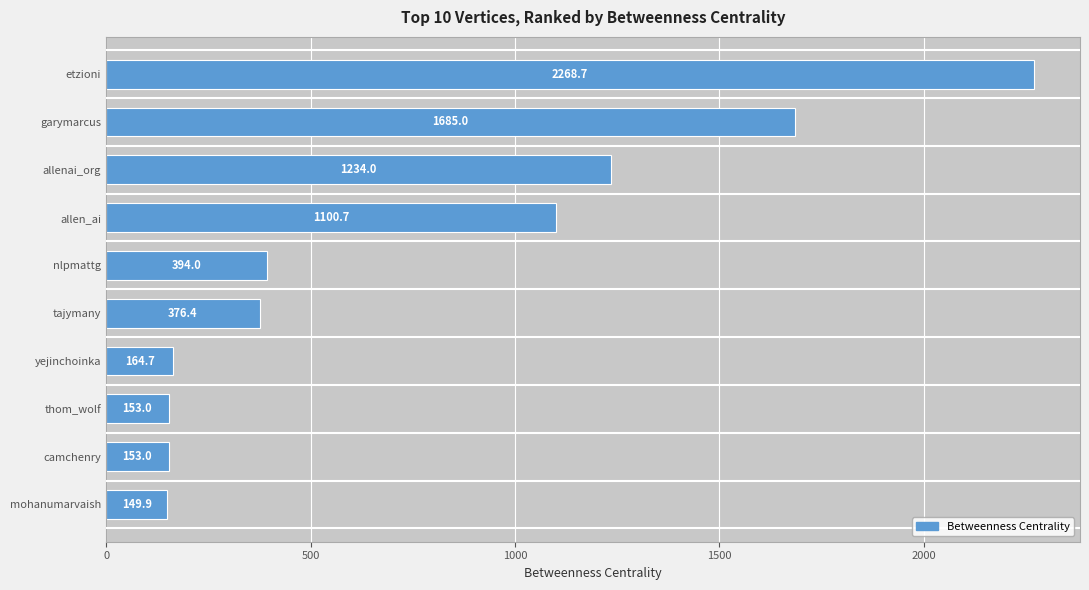

Reading bottom to top, list all the values displayed in this chart.

mohanumarvaish=149.9	camchenry=153.0	thom_wolf=153.0	yejinchoinka=164.7	tajymany=376.4	nlpmattg=394.0	allen_ai=1100.7	allenai_org=1234.0	garymarcus=1685.0	etzioni=2268.7